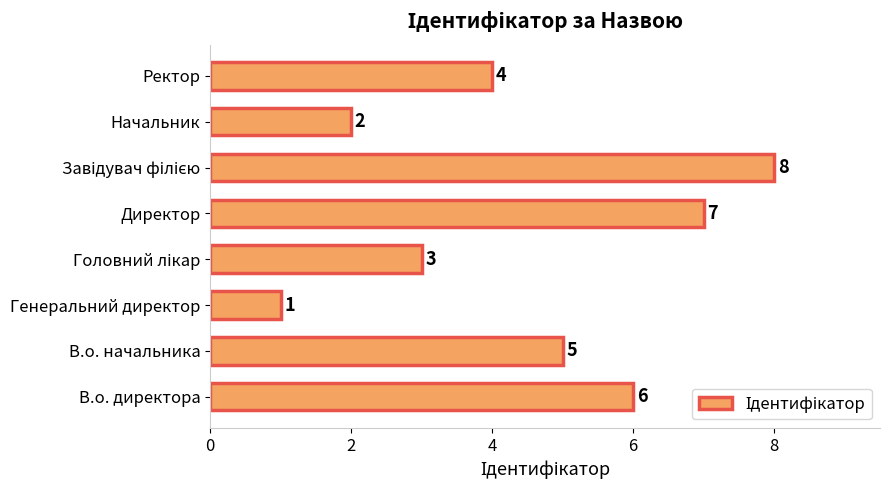

What is the smallest value displayed?

1